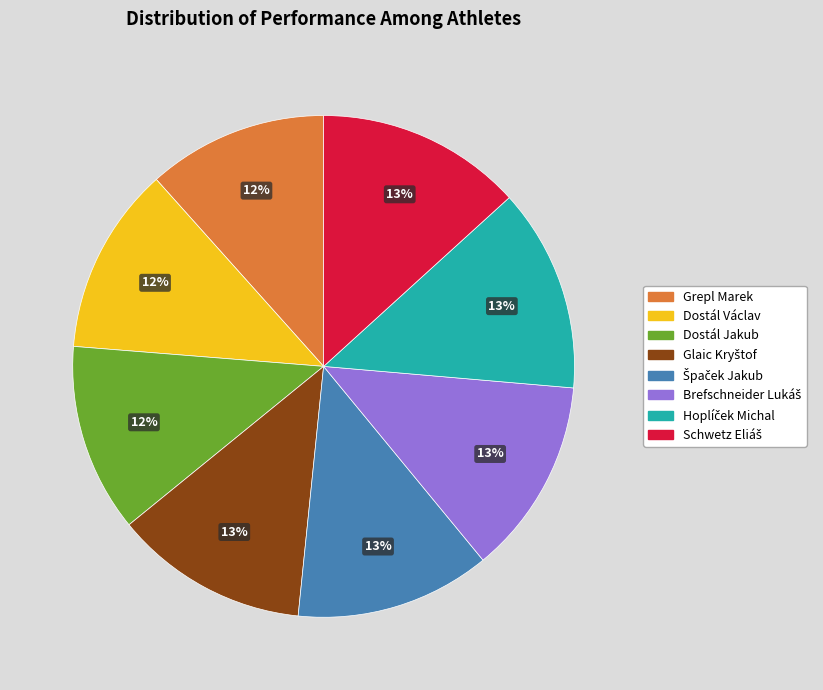

To the nearest percent, what percentage of the pie is Dostál Jakub?

12%